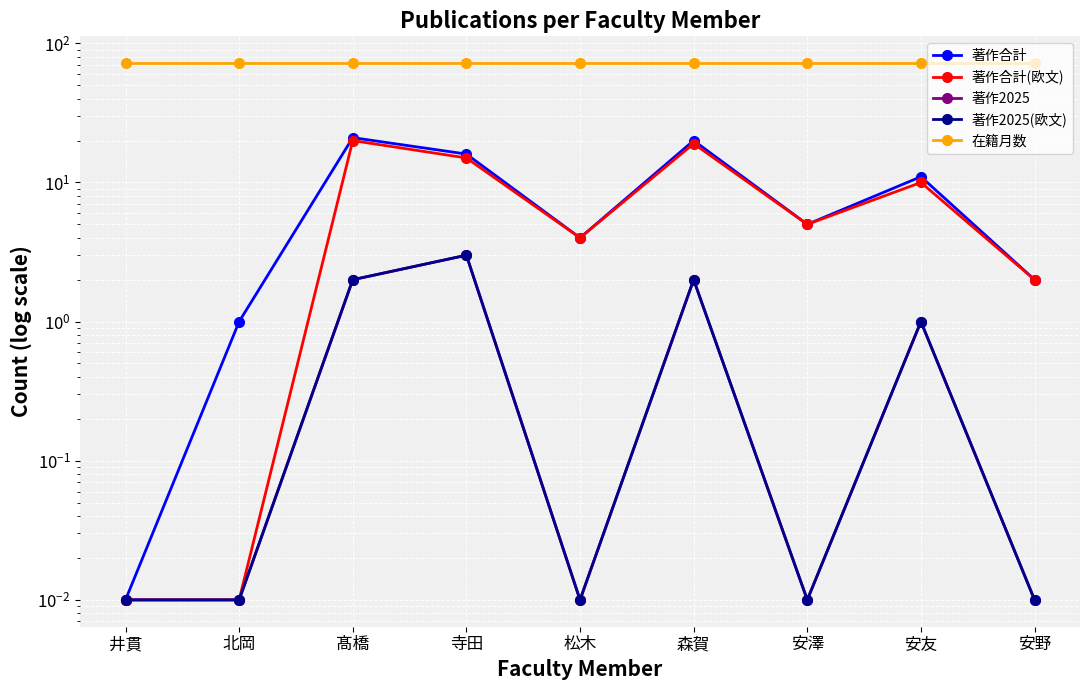

Is it true that 著作合計(欧文) equals 2.0 at 安野?

True